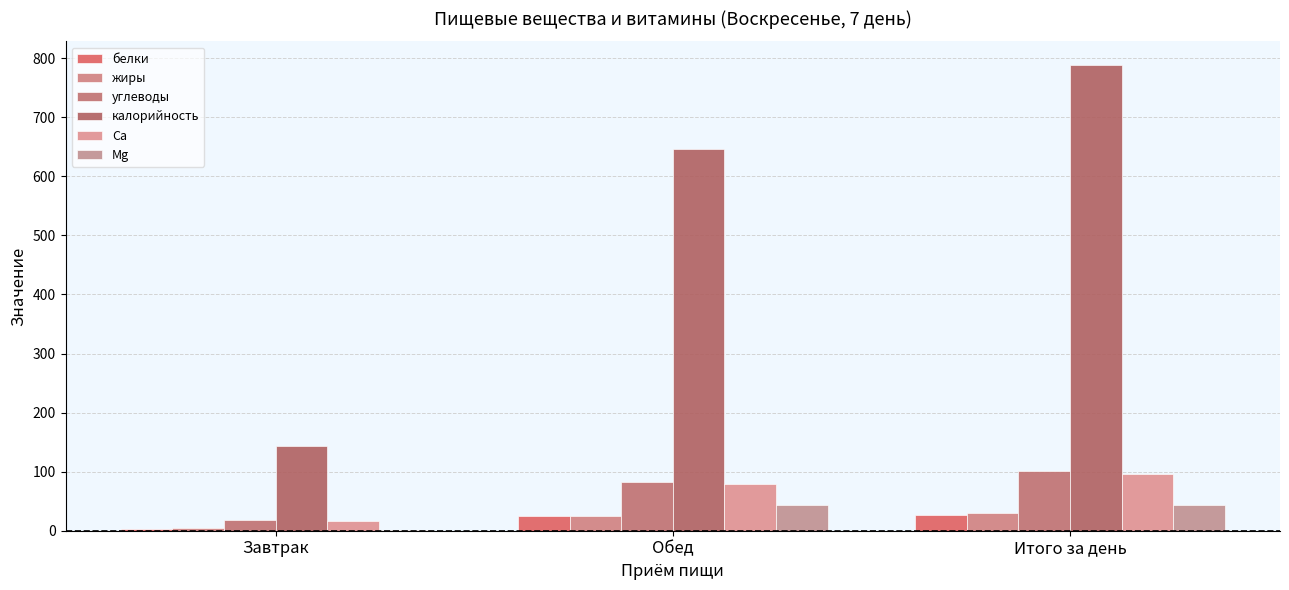

The value of калорийность at Завтрак is 143.3. True or false?

True